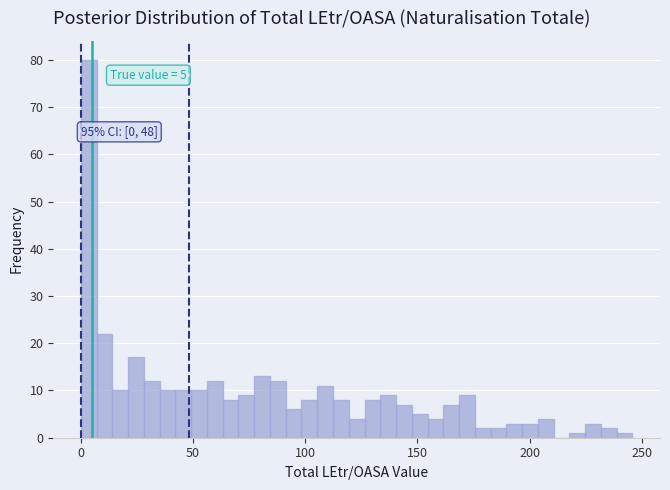

Around what value on the x-axis is the tallest bar? Give the approximate position of its centre, as read against the axis.

5